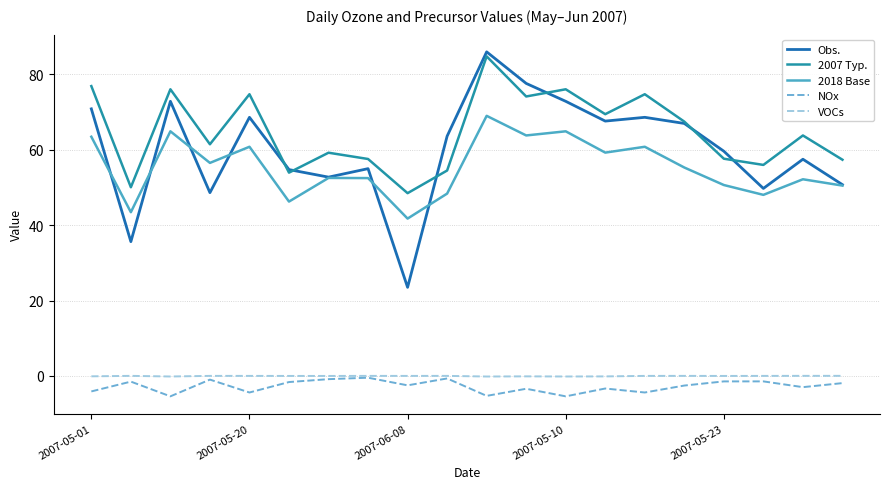

What is the maximum value shown in the chart?

86.0